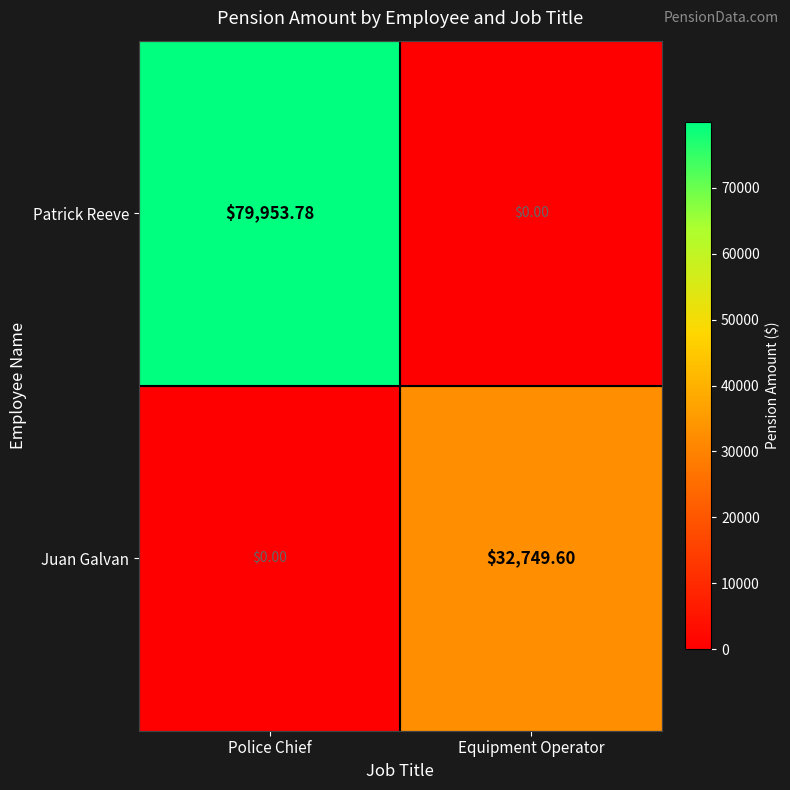

At which label does Juan Galvan first exceed 32749?

Equipment Operator